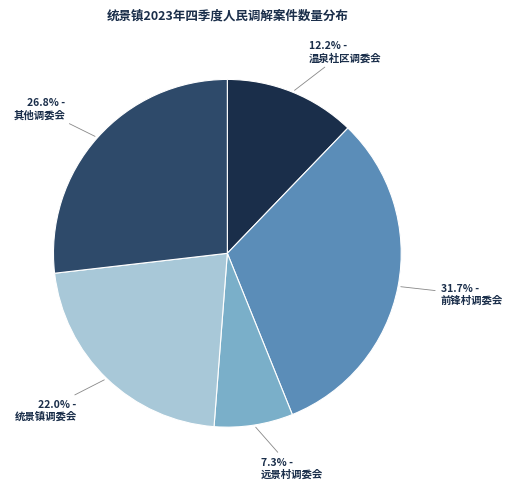

Is there a majority slice in this chart?

No